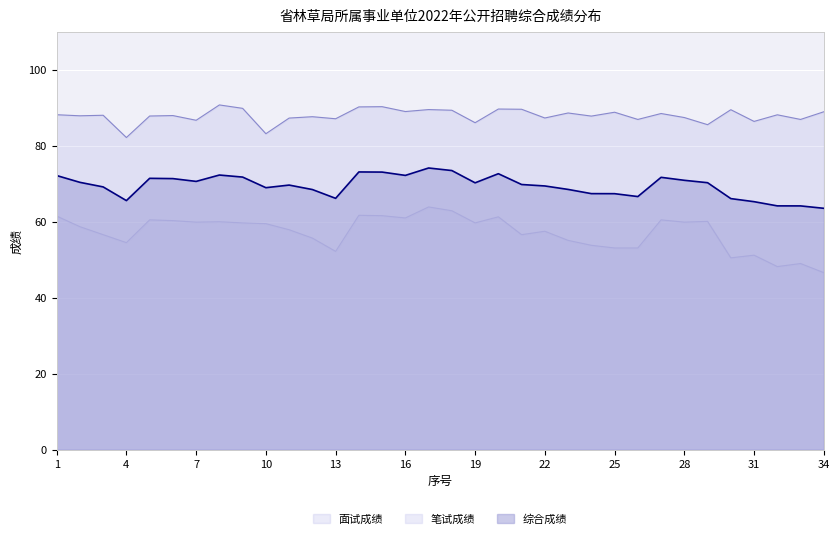

What is the difference between the highest and lowest values at 14?

28.5